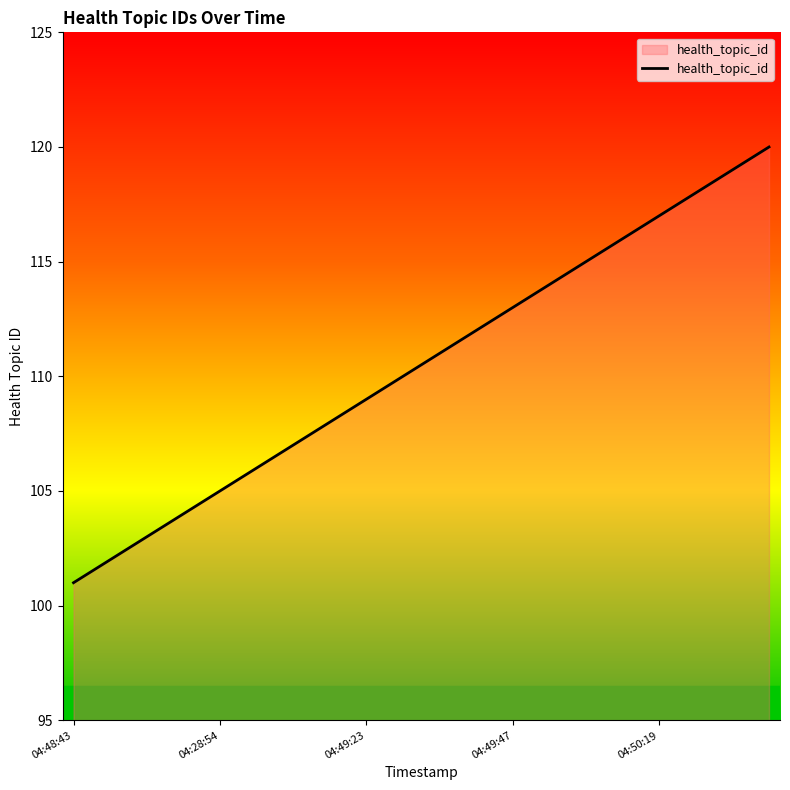

What is the greatest value displayed?

120